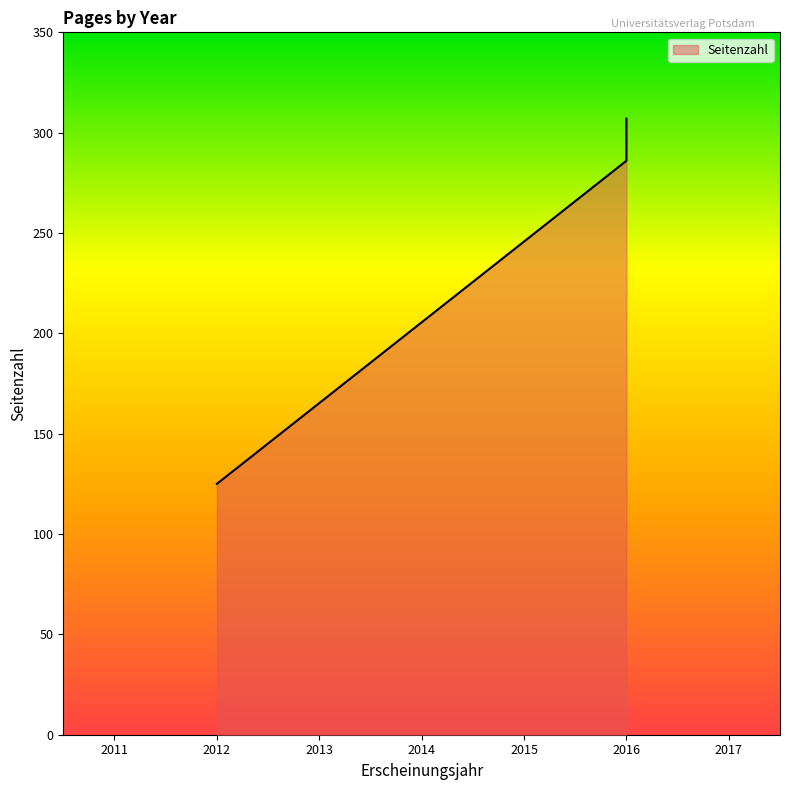

Where is the data nearest to the value 216?

2016